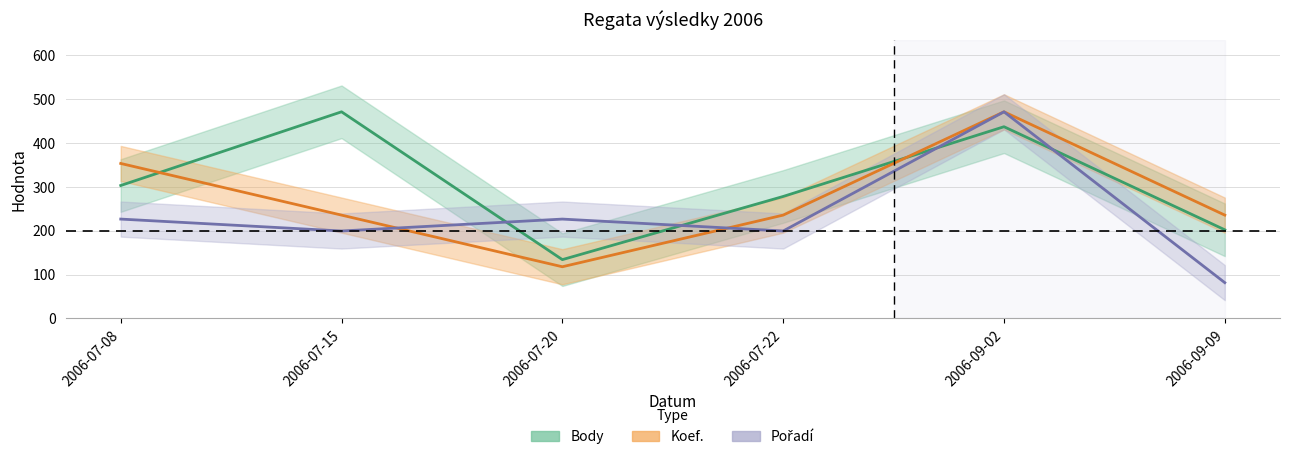

What is the label of the 6th point from the left?

2006-09-09